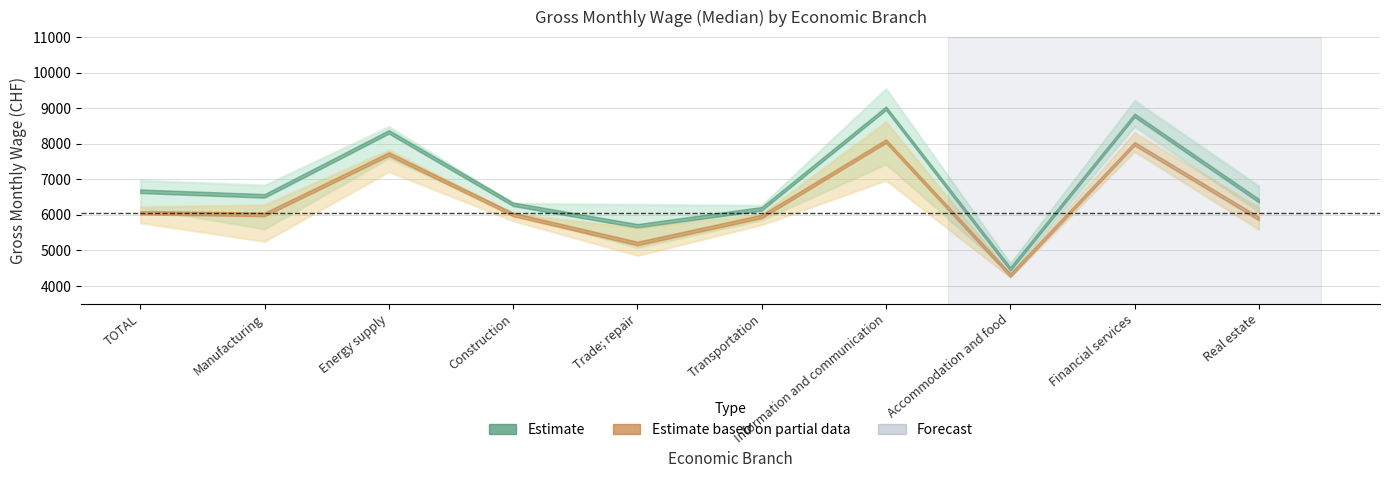

True or false: Total has more than 2 interior local peaks.

True